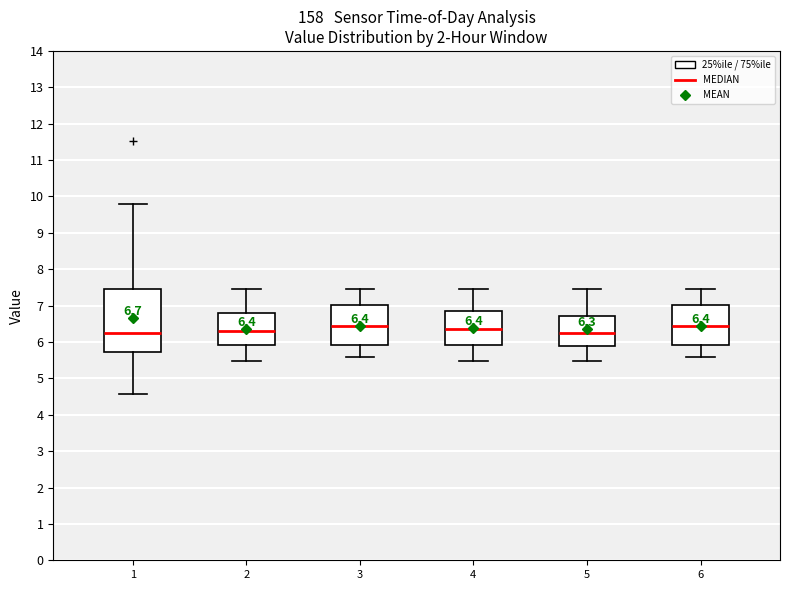

Comparing the boxes themselves (not the whiskers), which one is the tallest?

1